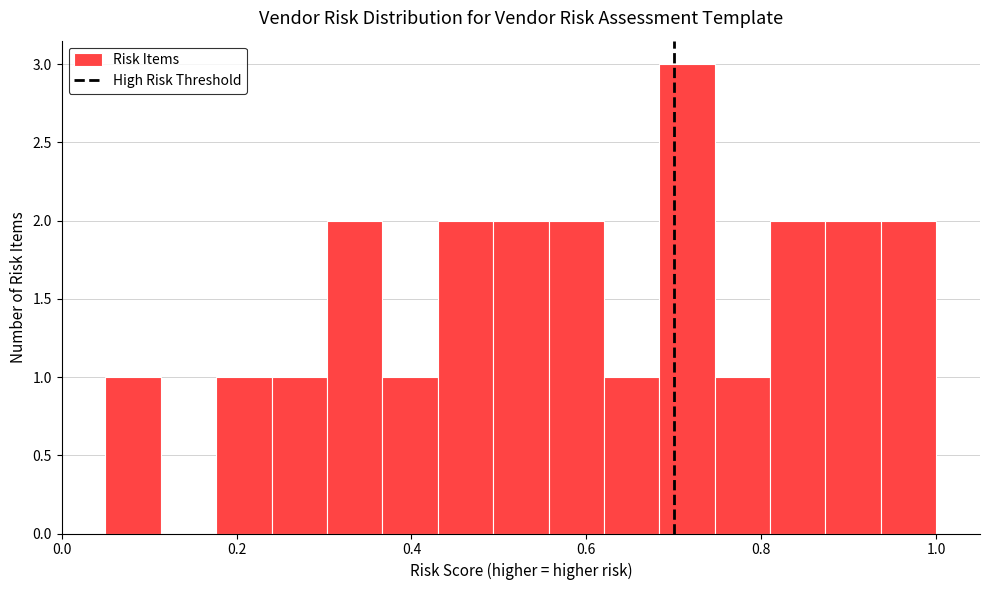

Read against the x-axis, roughly where is the centre of the tallest bar?

0.72